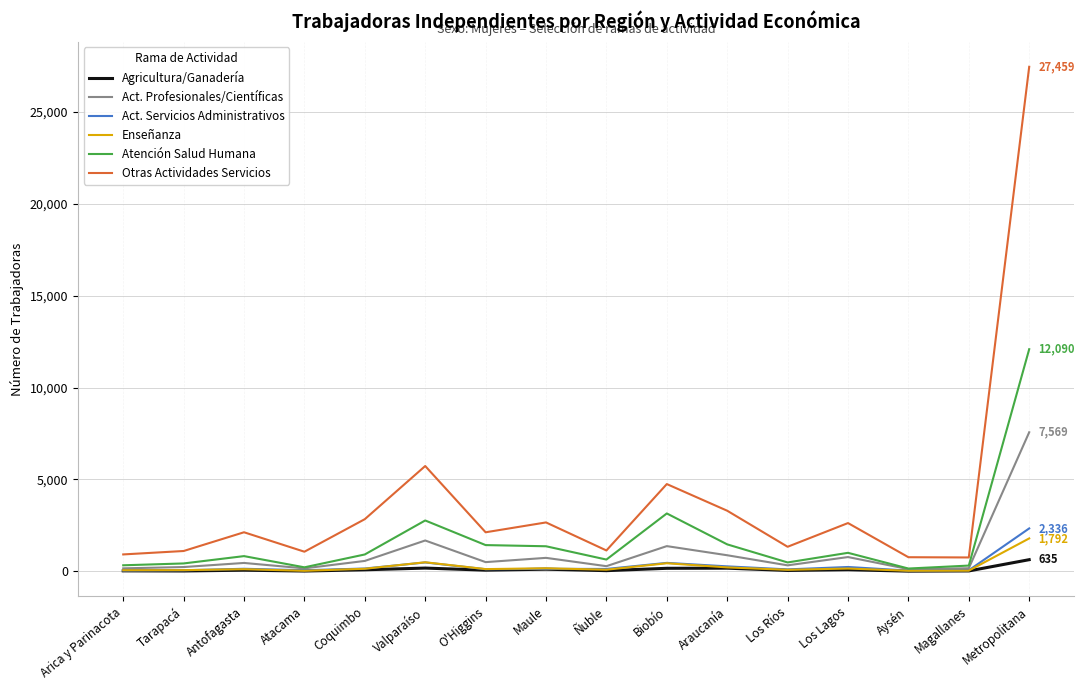

True or false: Agricultura/Ganadería and Otras Actividades Servicios intersect in this chart.

False